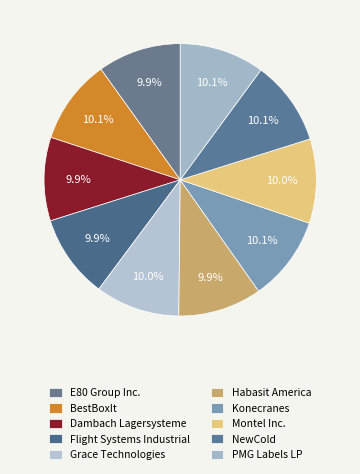

How many segments does this pie chart have?

10